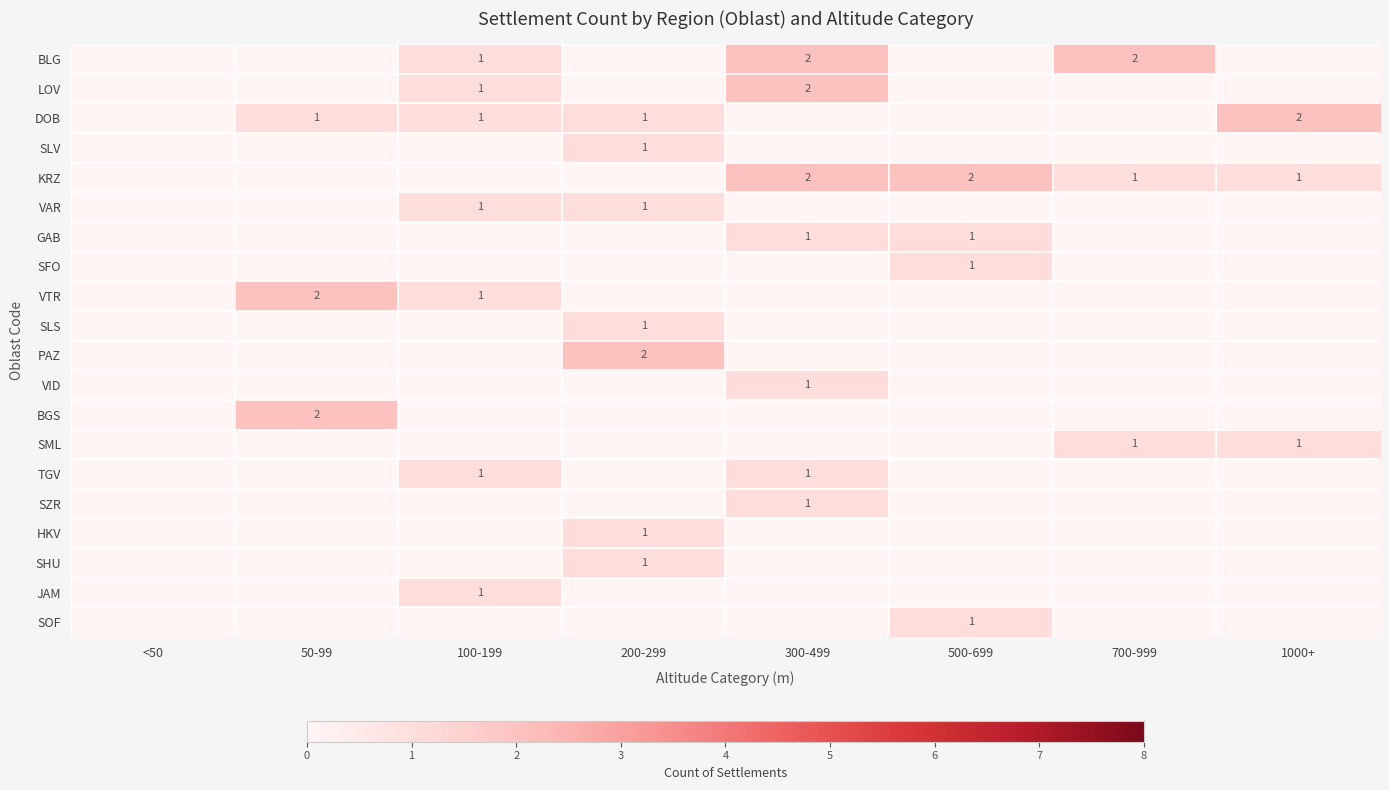

The value of SML at 1000+ is 2. True or false?

False